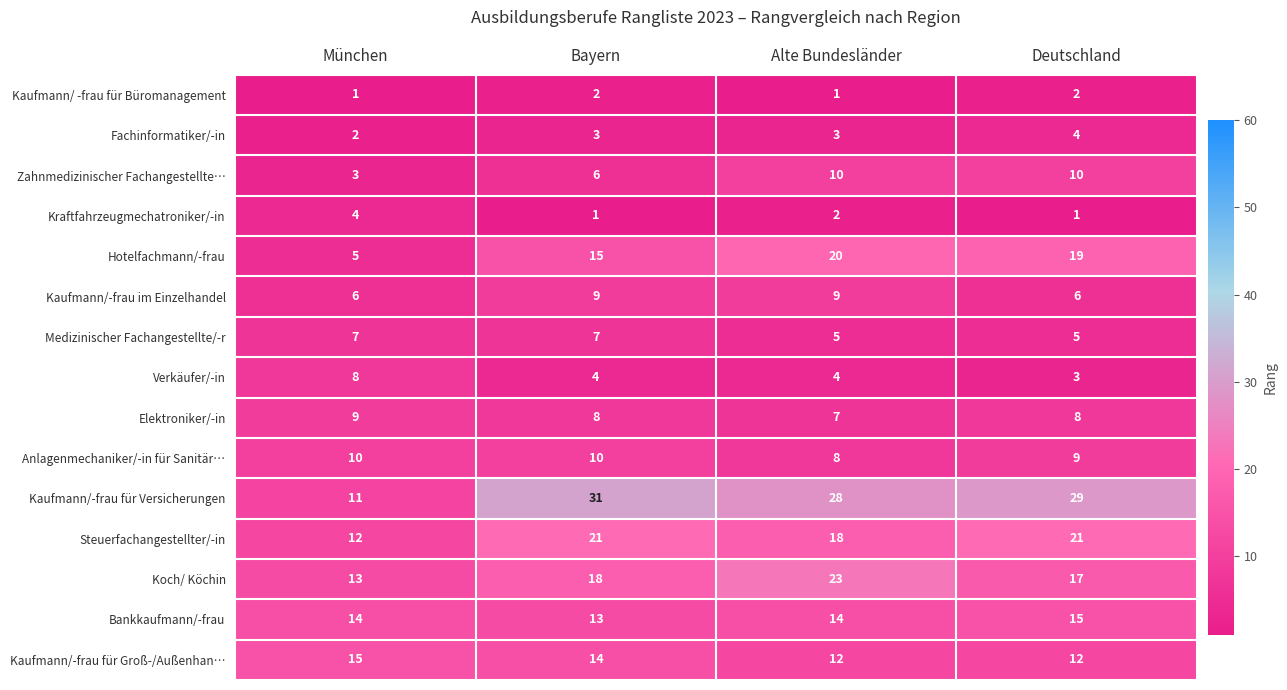

What is the average value of the Medizinischer Fachangestellte/-r series?

6